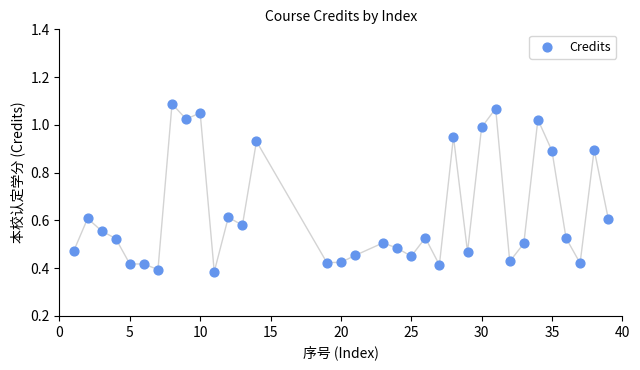

What is the range of X values (max minus min)?

38.0